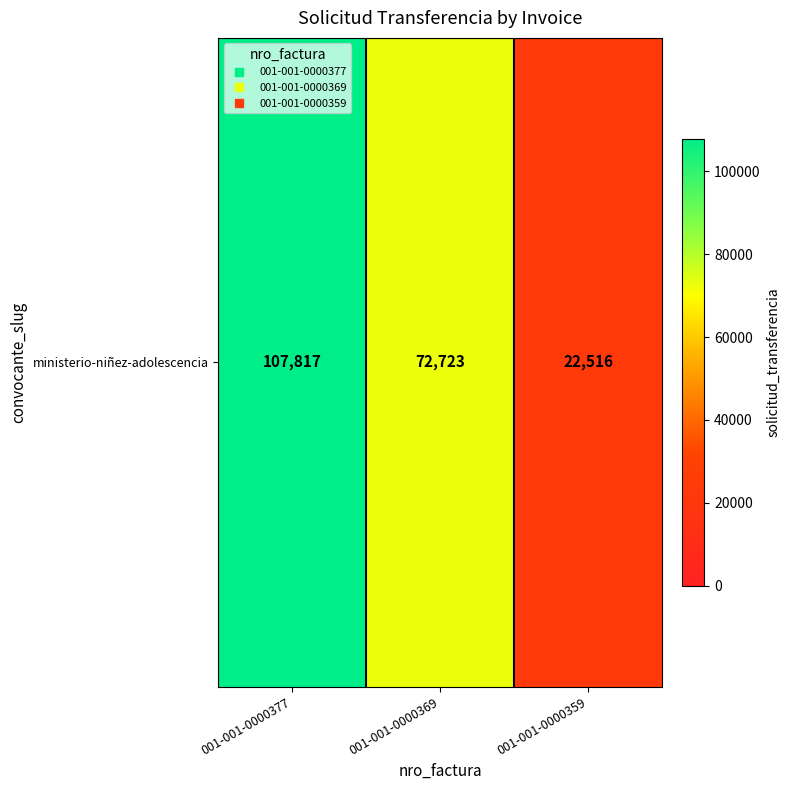

How many values are between 22516 and 107817?

3